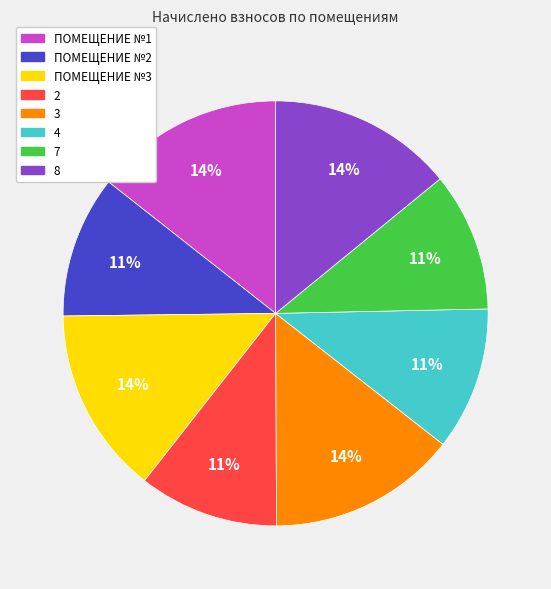

Count the number of slices in the pie.

8